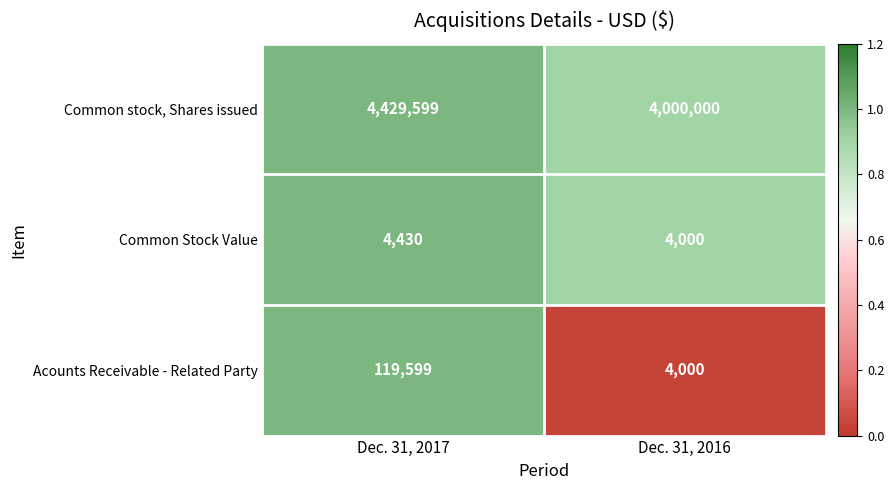

Read the Common stock, Shares issued value at Dec. 31, 2016, to the nearest 10.

4000000